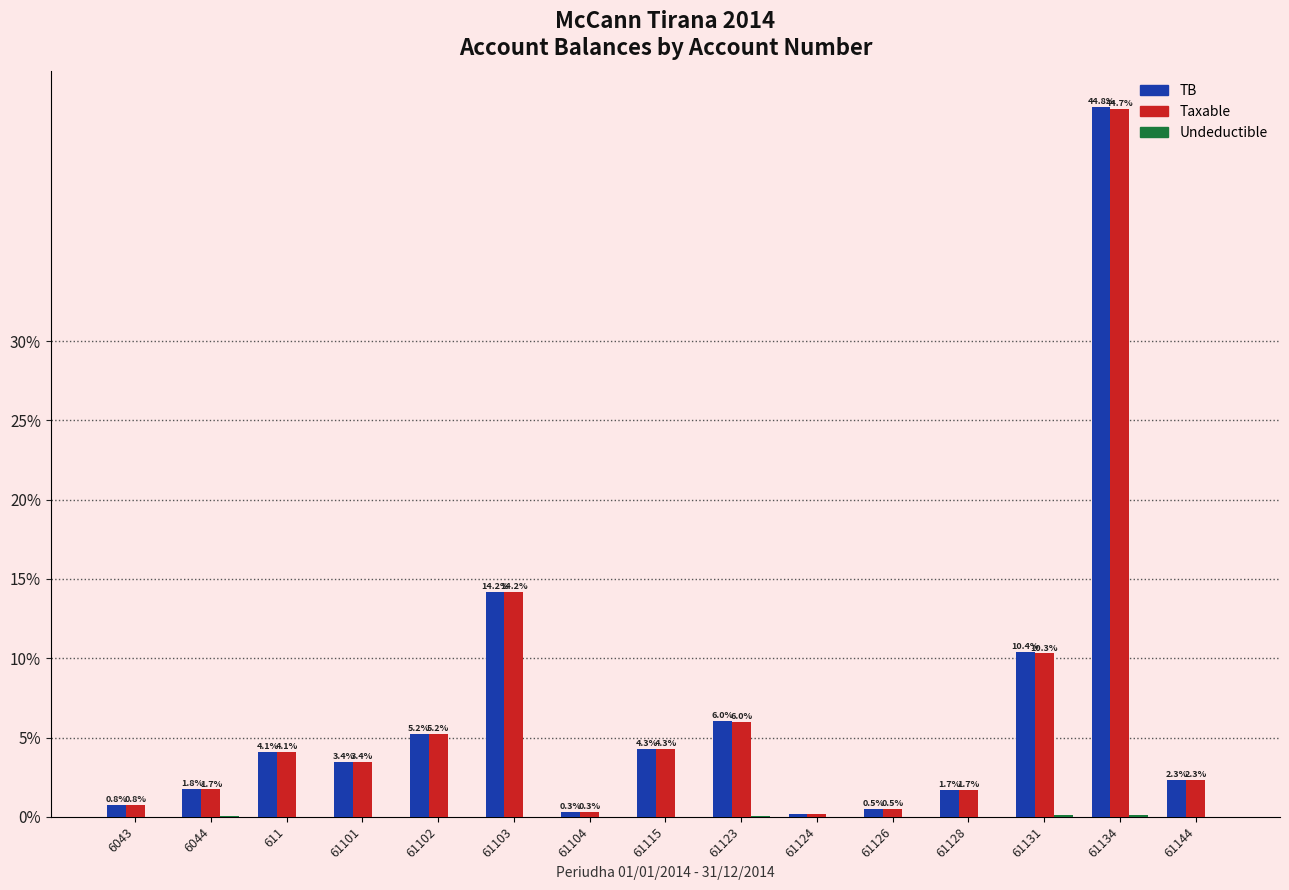

The value of TB at 61134 is 77.4. True or false?

False